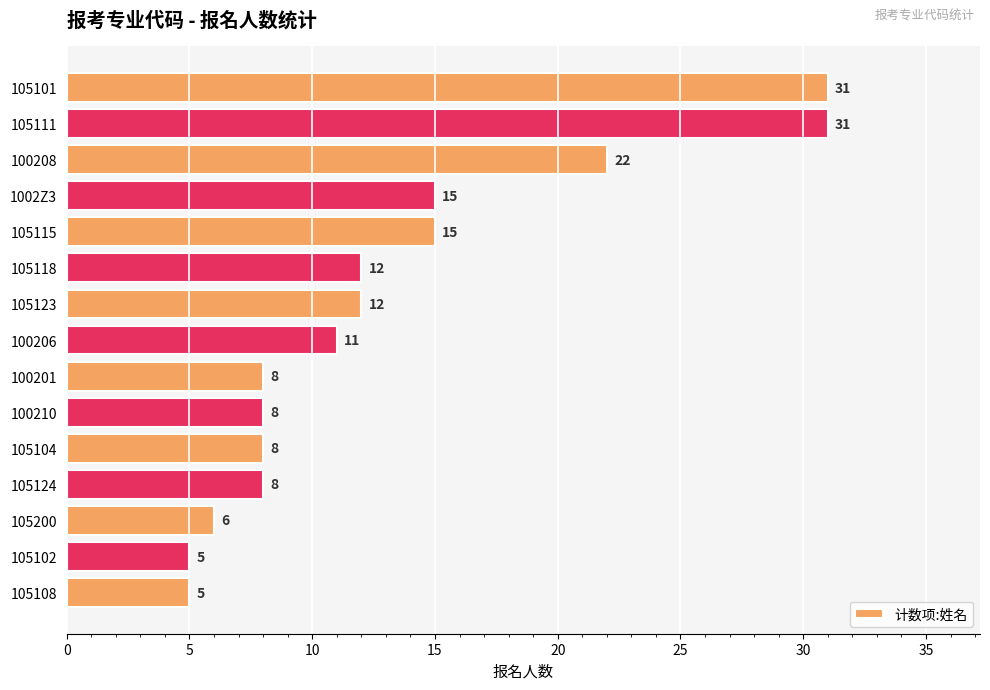

True or false: the data shows 2 at 105108.

False